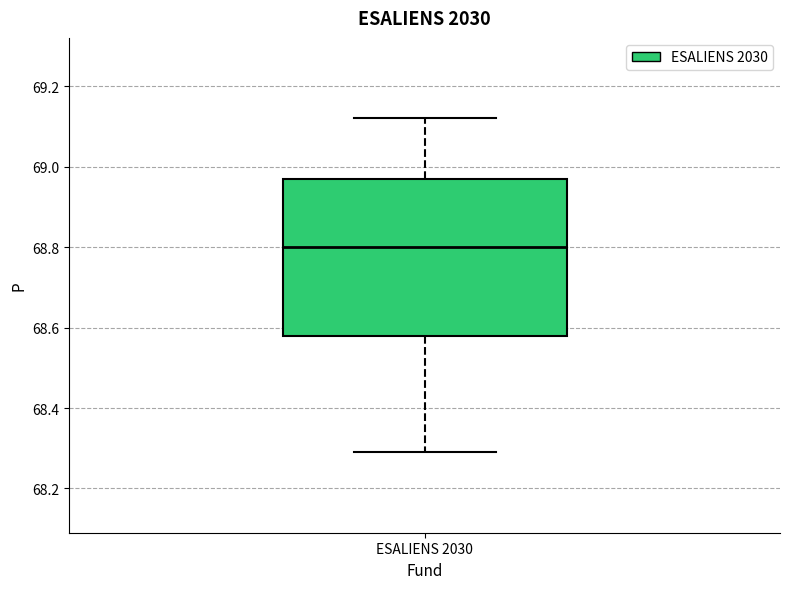

Where is the lower edge of the box for ESALIENS 2030 on the y-axis? The values are not printed on the chart, so give them approximately, as read against the axis.

68.58